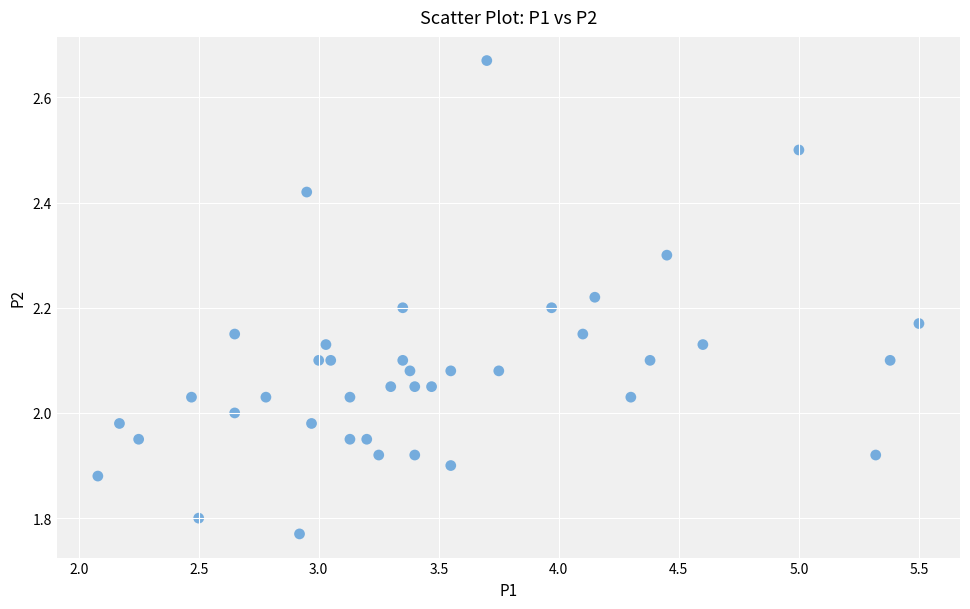

What is the range of Y values (max minus min)?

0.9